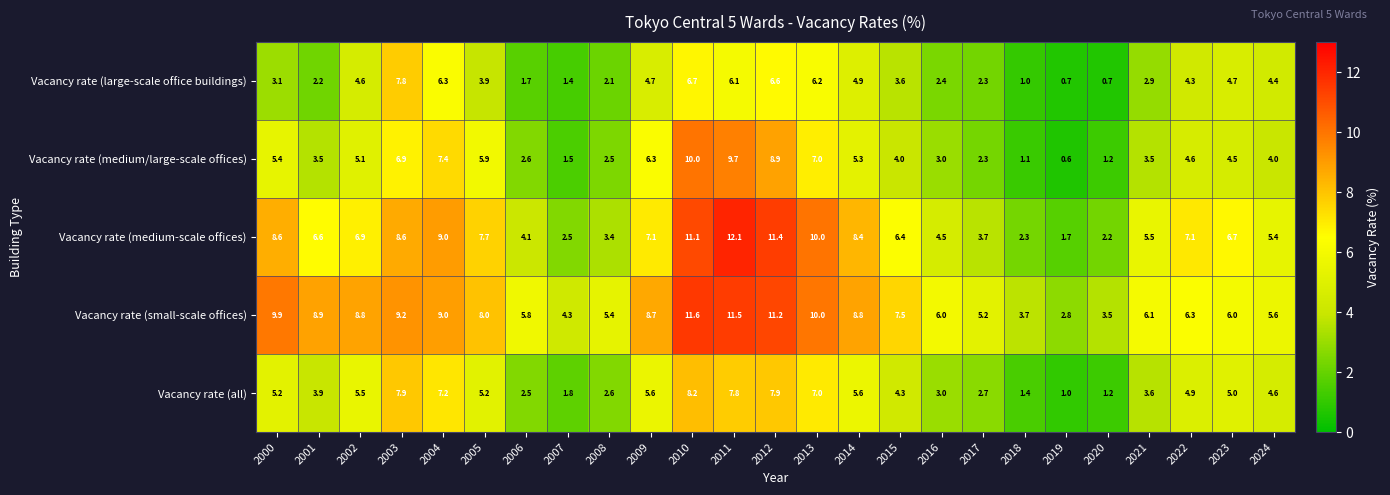

What is the difference between the maximum and second lowest values in the Vacancy rate (all) series?

7.0